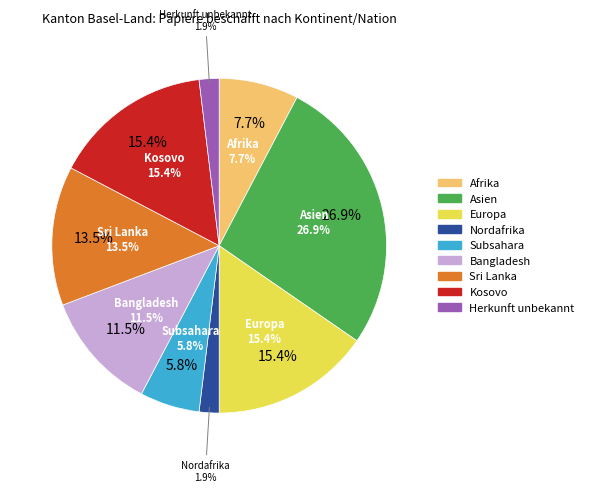

Approximately how many times larger is the value at Asien compared to Nordafrika?

14.0